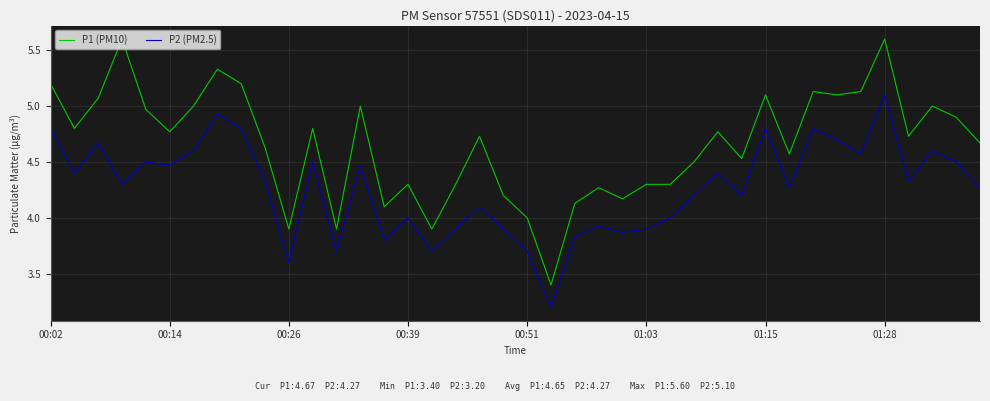

Which series has the widest spread of values?

P1 (PM10)